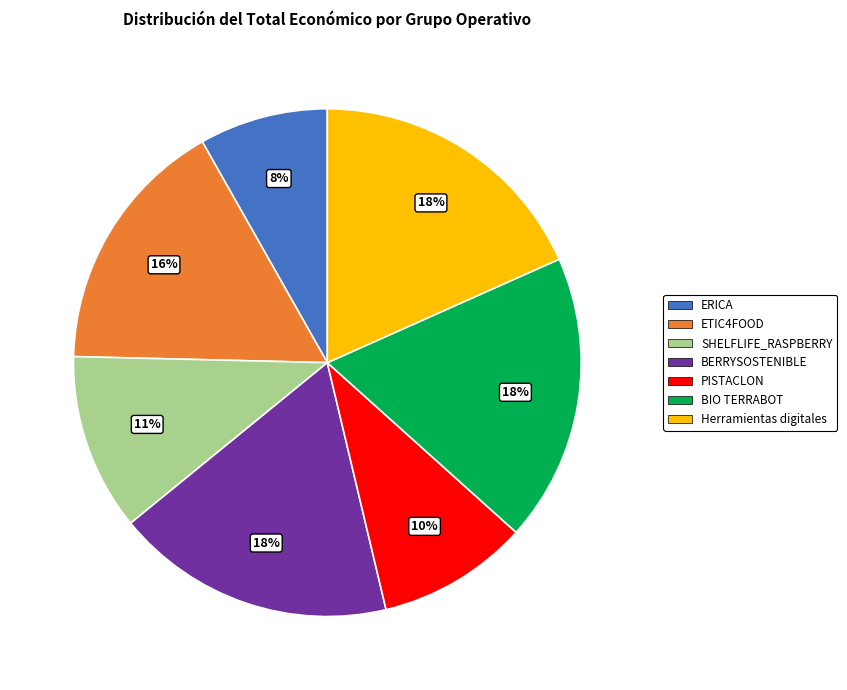

How many slices are in this pie chart?

7